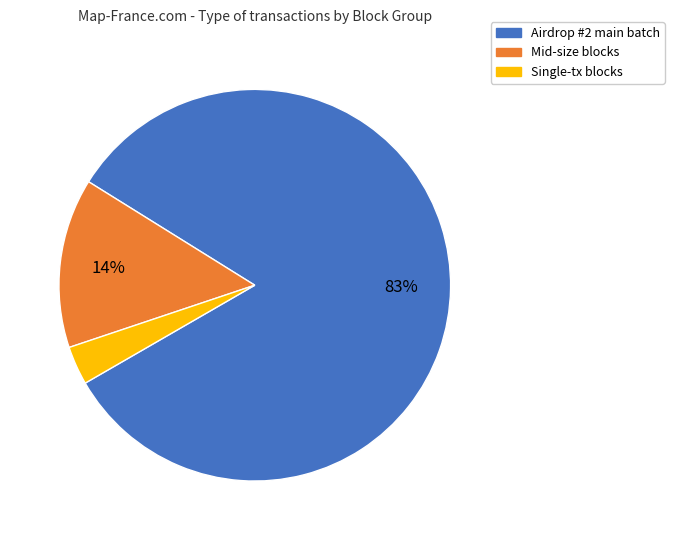

Is there any slice that represents more than half of the pie?

Yes